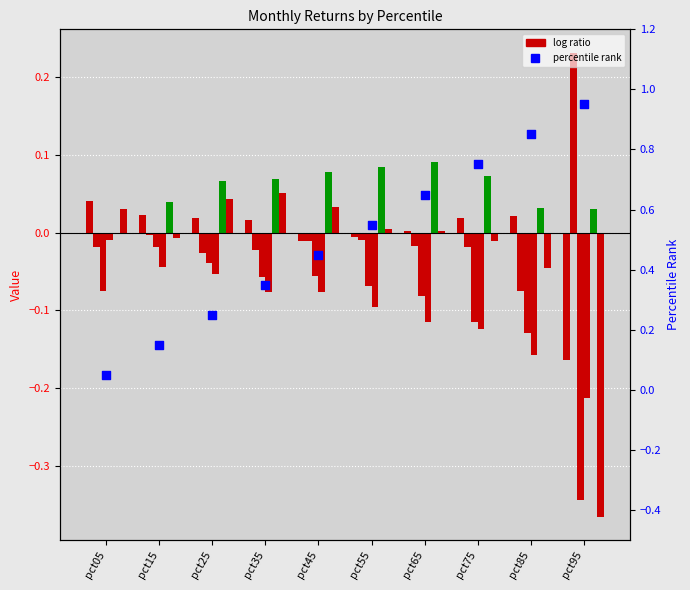

What is the total value across all series at pct75?

-0.2